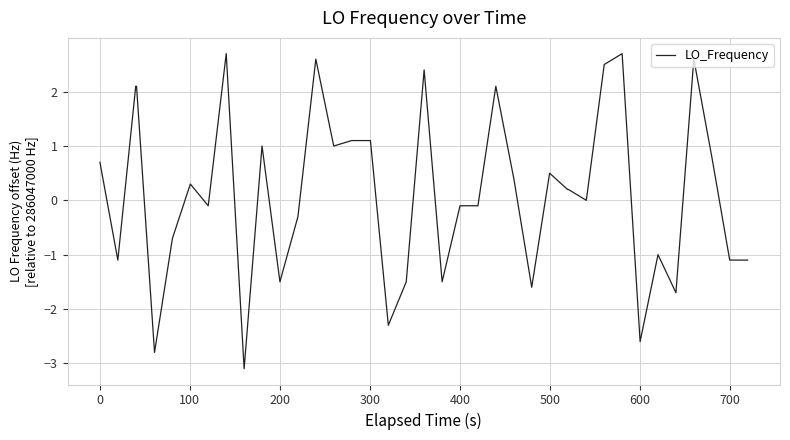

What is the minimum value shown in the chart?

-3.1